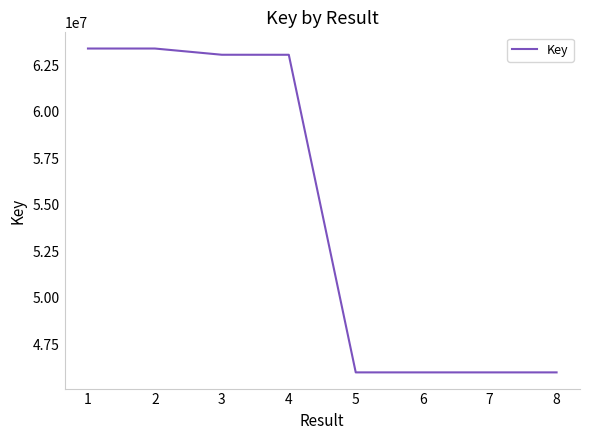

What is the difference between the maximum and minimum values?

17390696